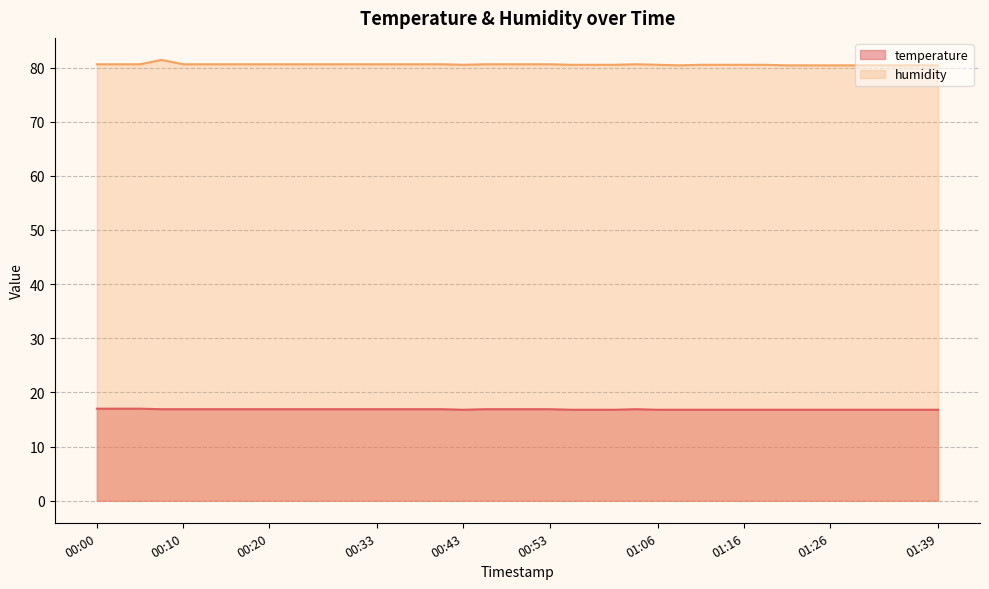

True or false: temperature and humidity cross at least once.

False